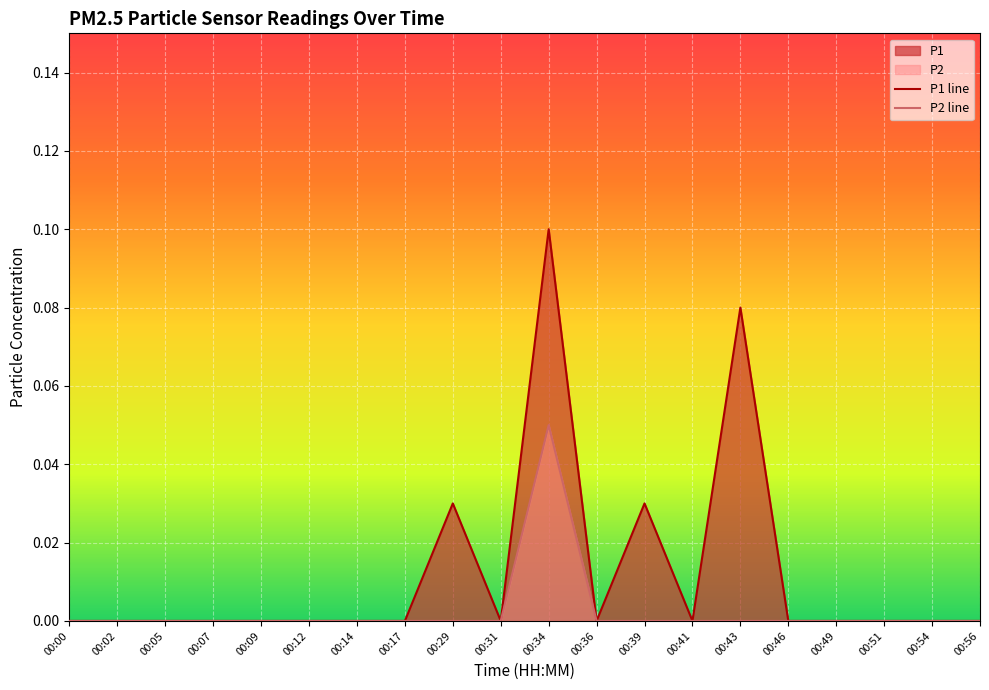

How many positive values does the P2 series have?

1